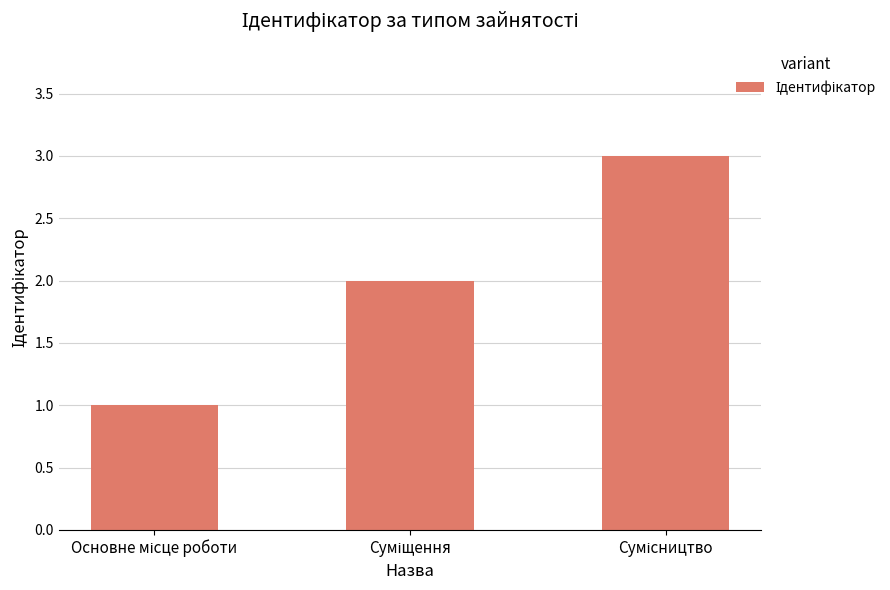

What is the maximum value shown in the chart?

3